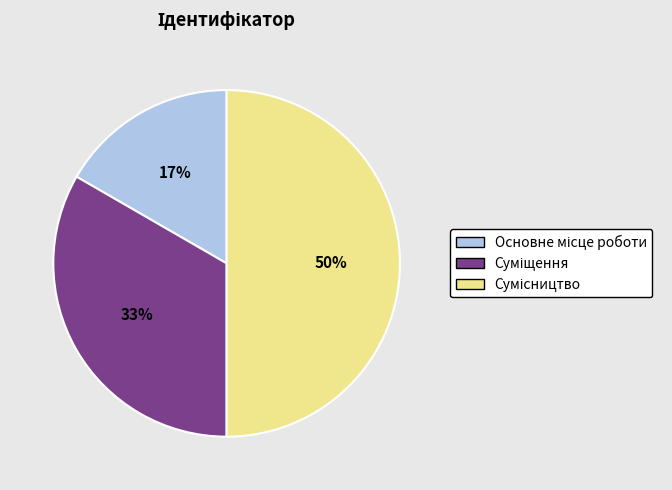

To the nearest percent, what is the average slice percentage?

33%